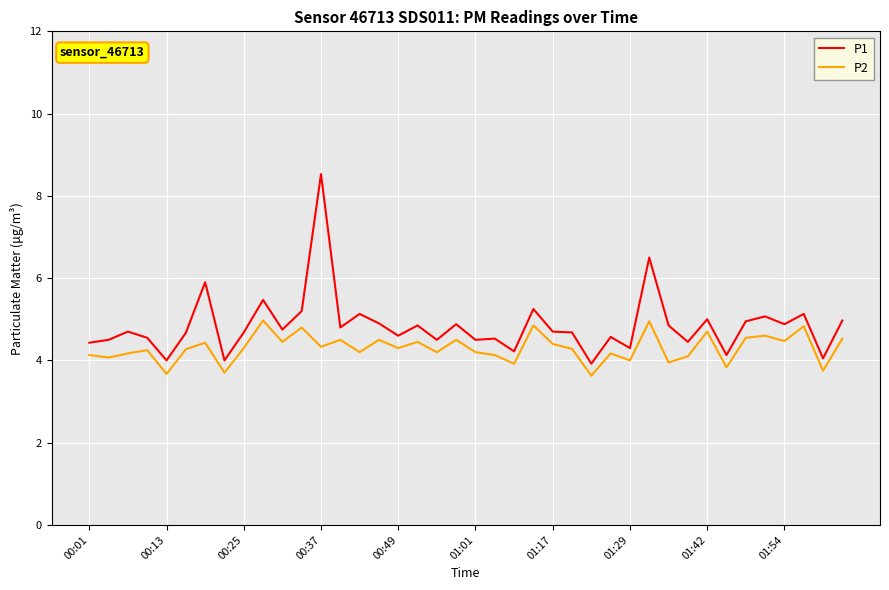

What is the maximum value for P1?

8.5